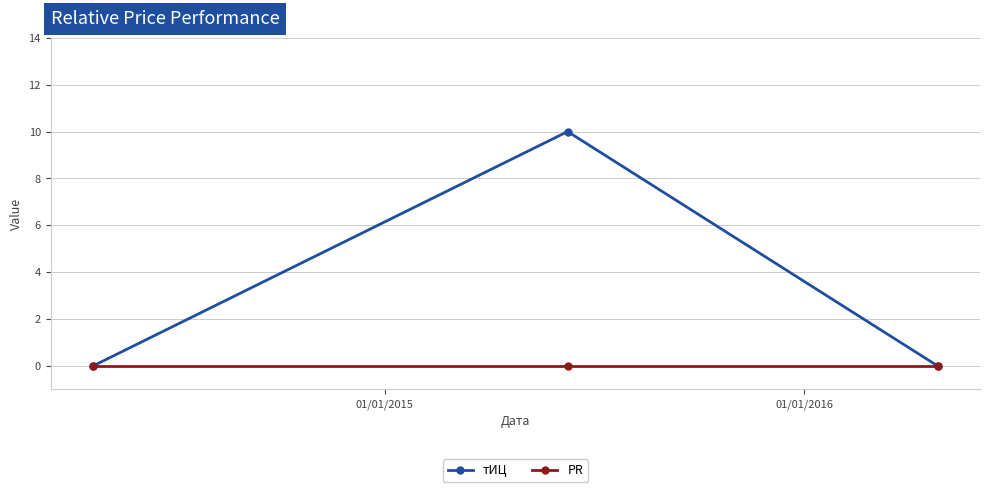

List the series in order of their overall mean, lowest first.

PR, тИЦ